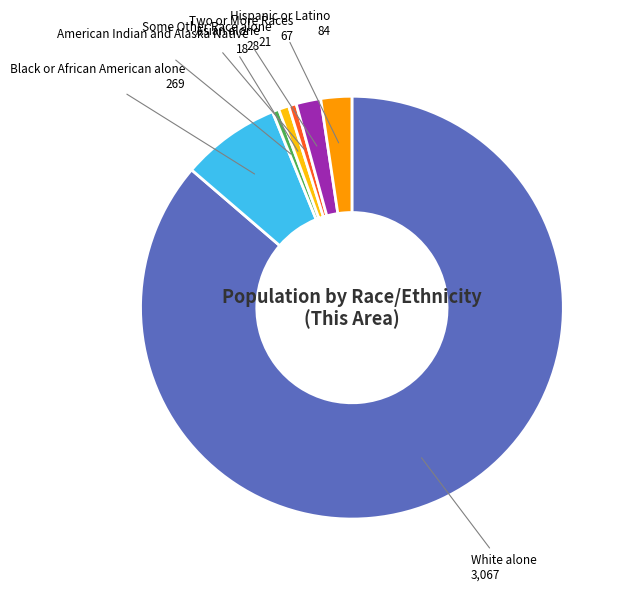

Does any single category account for the majority?

Yes